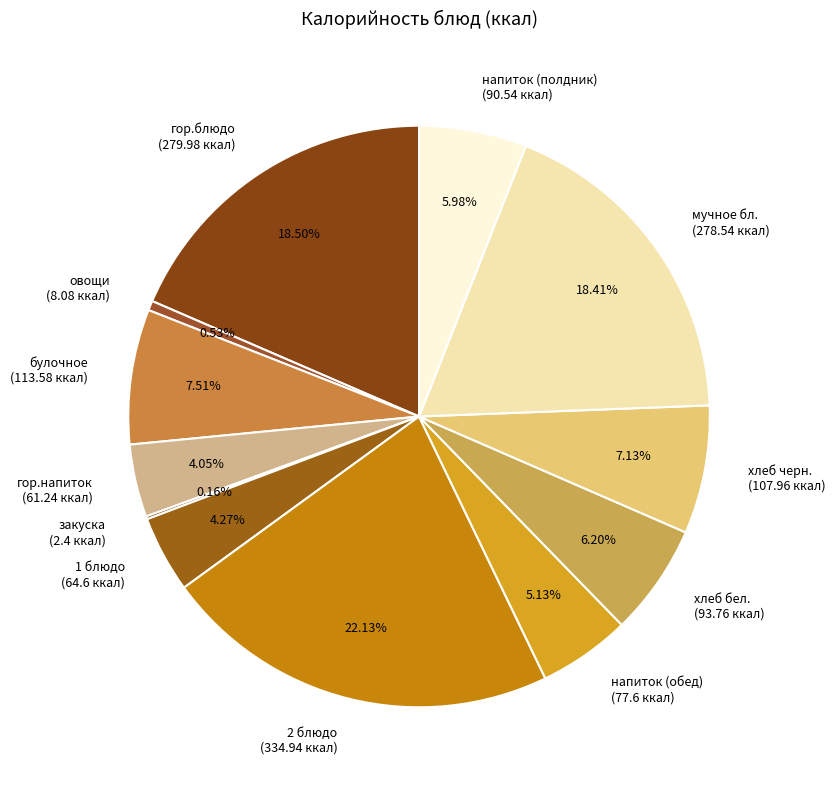

Combined, do хлеб бел. and 2 блюдо account for over 50%?

No